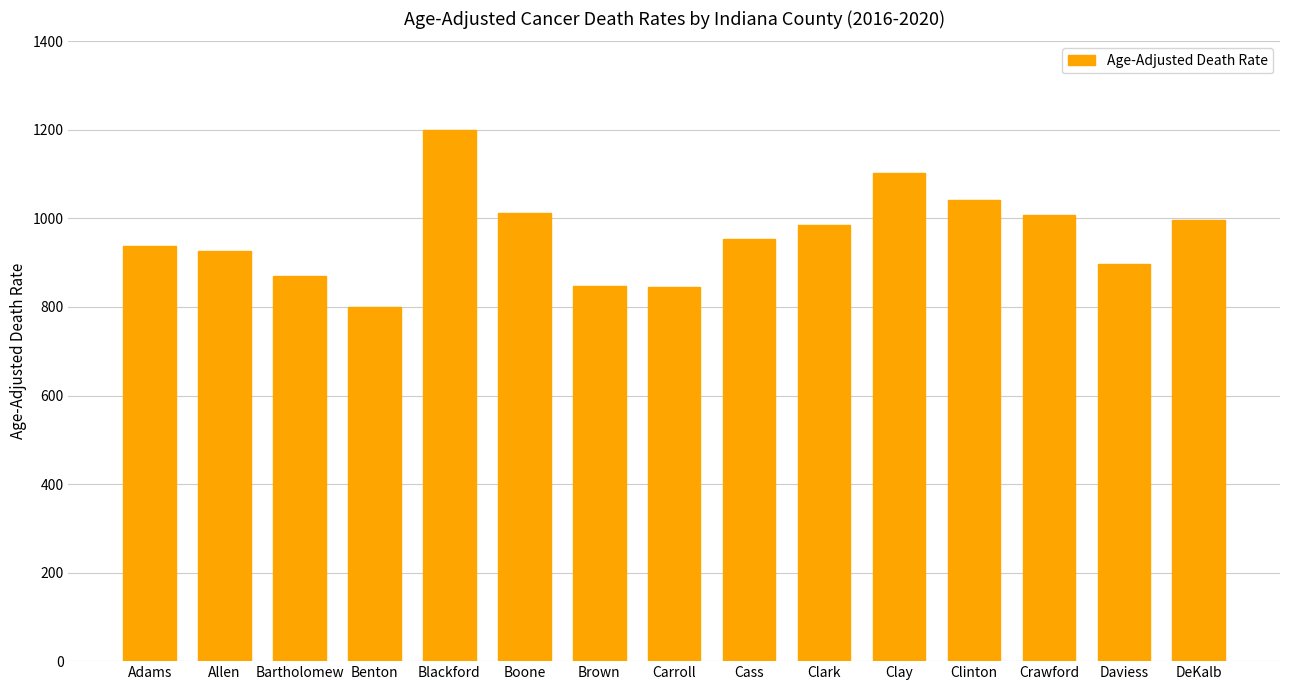

What is the sum of the values at Clay and Adams?

2039.8